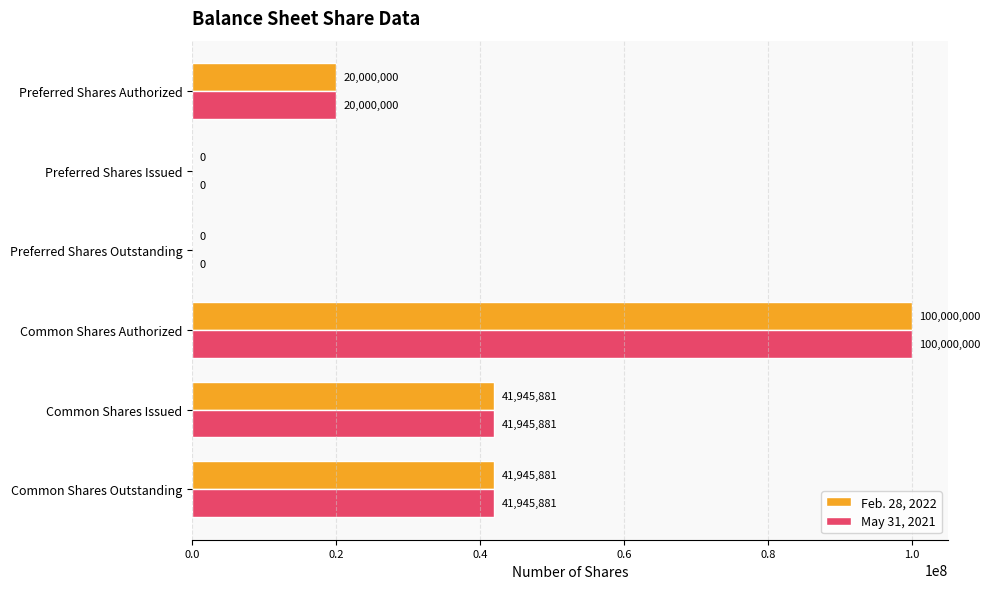

How many distinct data groups are displayed?

2